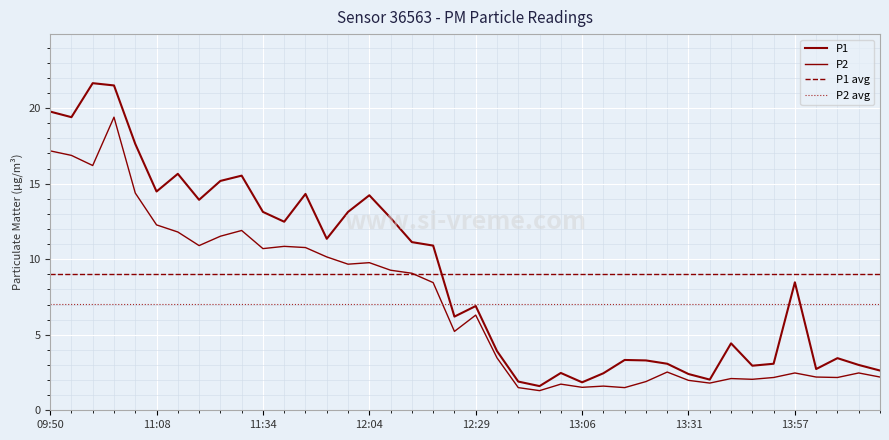

How many data points in P1 are less than 8?

20